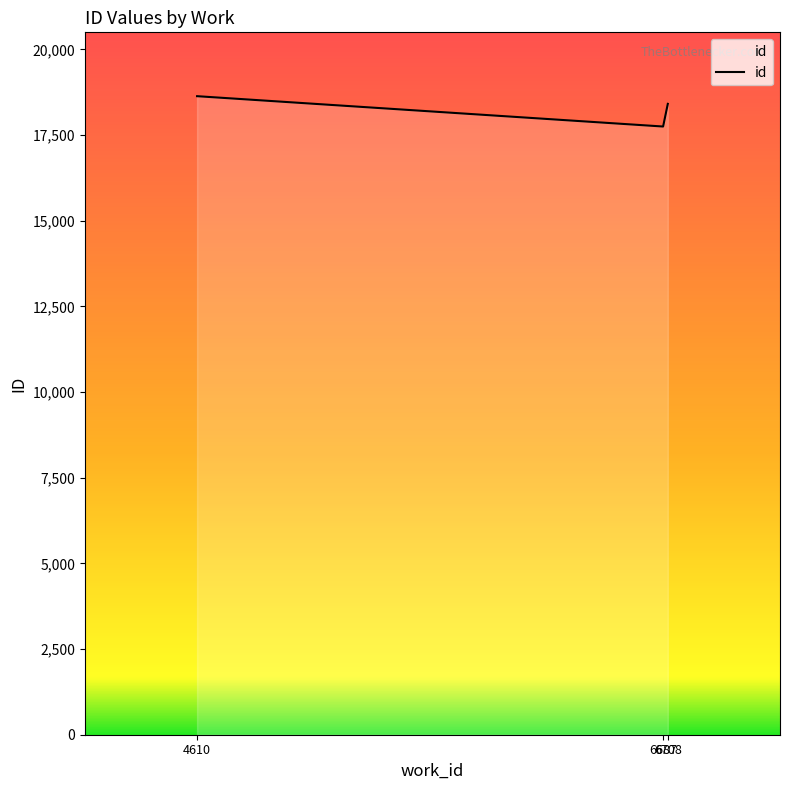

Between 4610 and 6708, which is larger?

4610